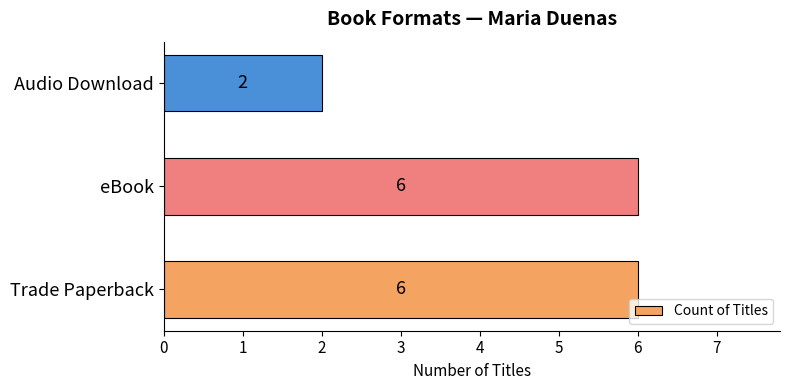

What is the sum of the values at Audio Download and eBook?

8